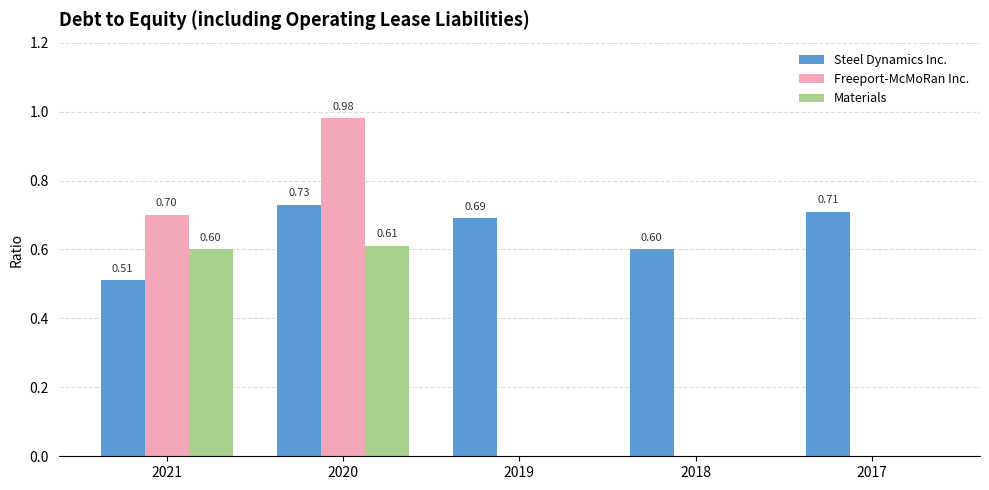

Which series has the largest total across all categories?

Steel Dynamics Inc.